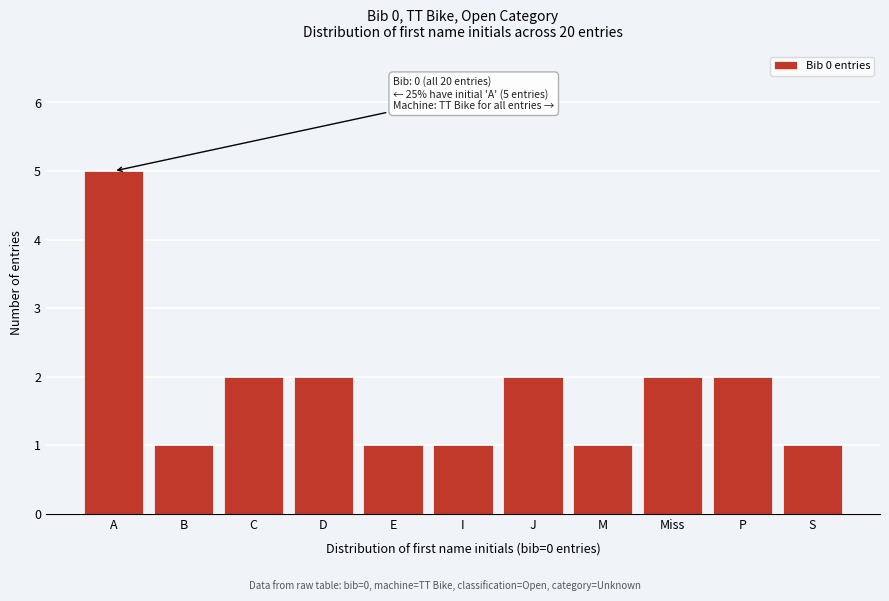

Reading left to right, list all the values displayed in this chart.

A=5	B=1	C=2	D=2	E=1	I=1	J=2	M=1	Miss=2	P=2	S=1